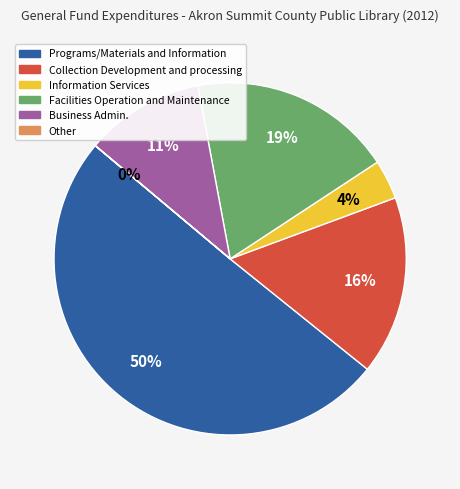

Do Information Services and Facilities Operation and Maintenance together represent more than half of the pie?

No